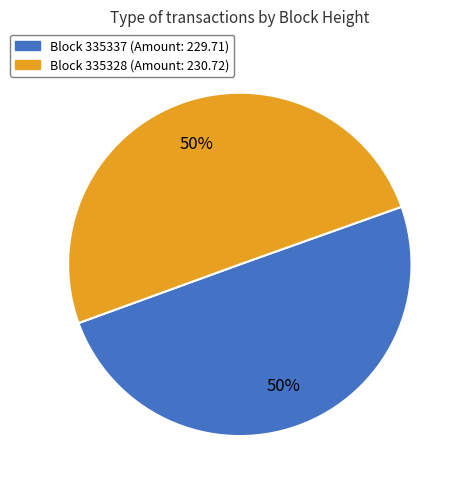

How many segments does this pie chart have?

2